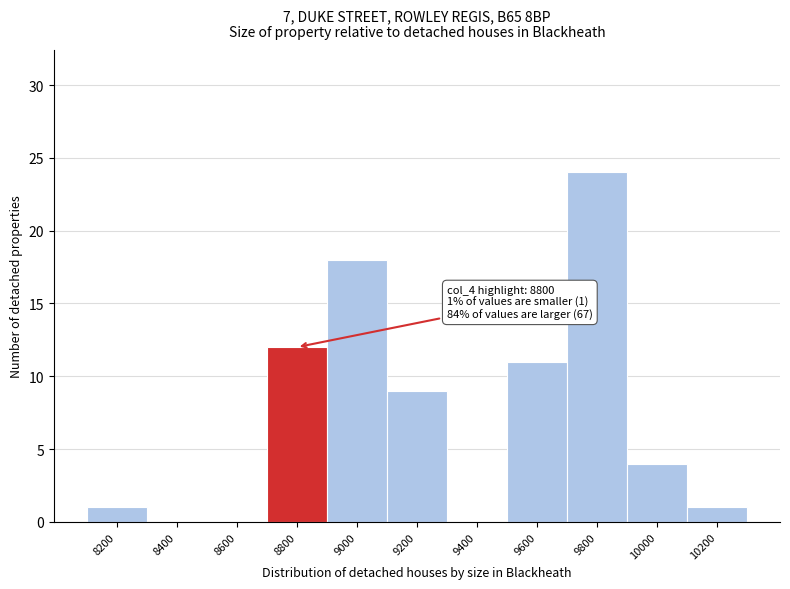

Reading left to right, what are all the values shown in this chart?

8200=1	8400=0	8600=0	8800=12	9000=18	9200=9	9400=0	9600=11	9800=24	10000=4	10200=1